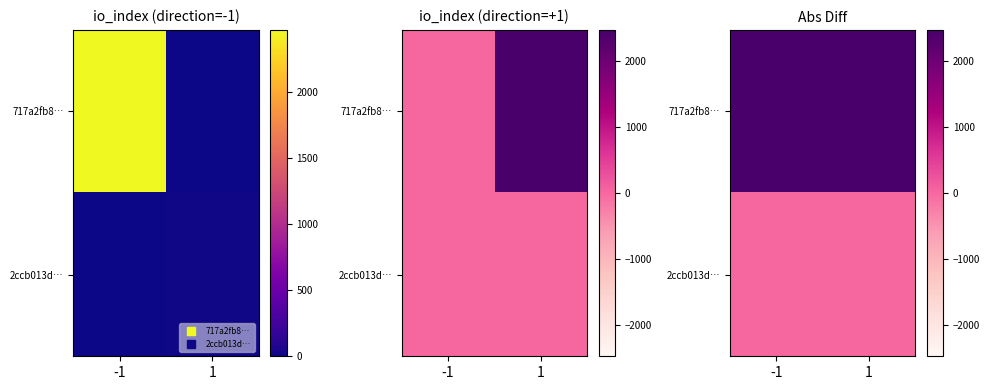

The value of 717a2fb8… at -1 is 2470. True or false?

True